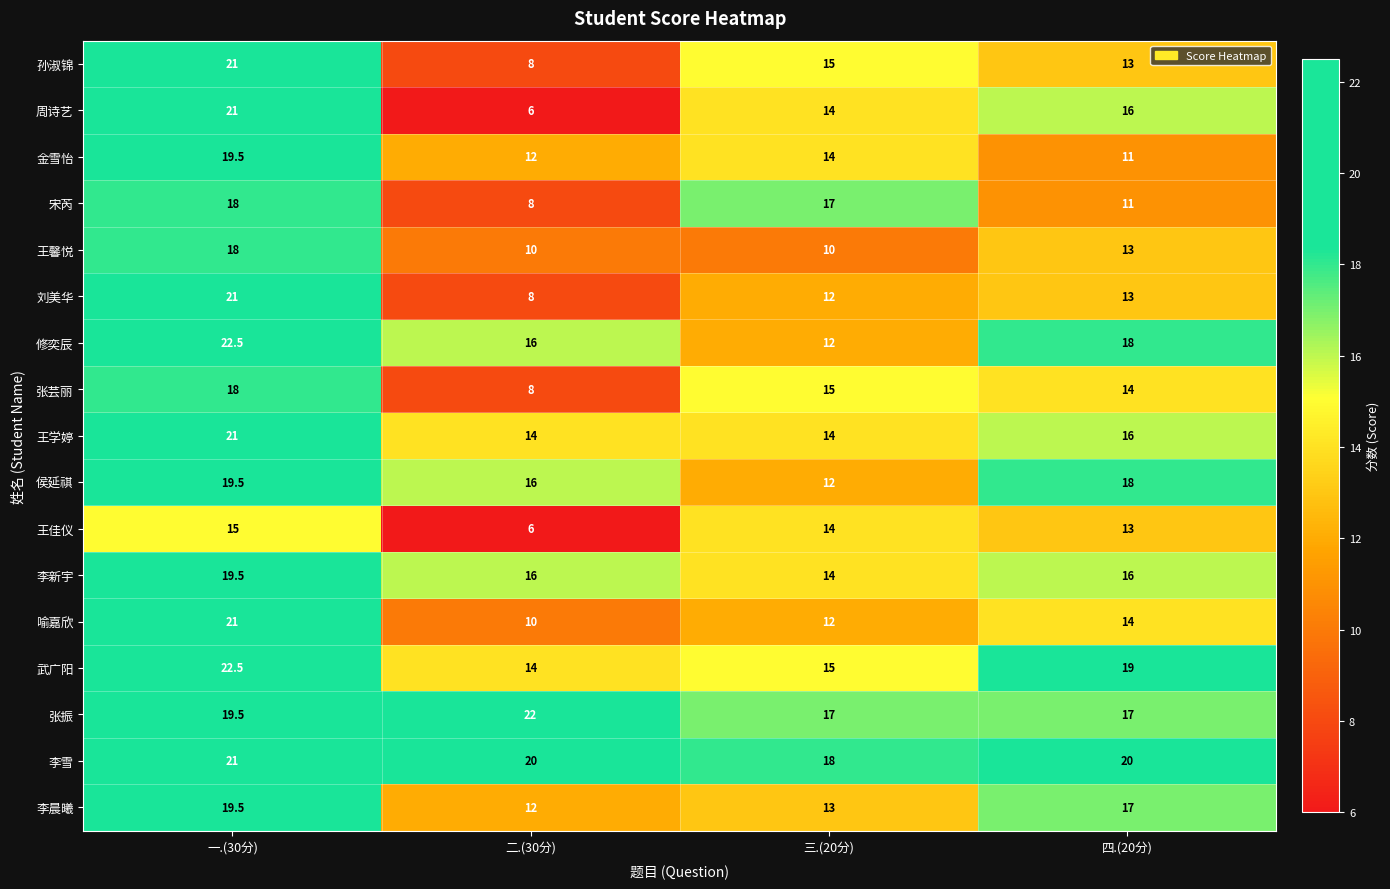

What is the difference between the maximum and minimum values in the 武广阳 series?

8.5